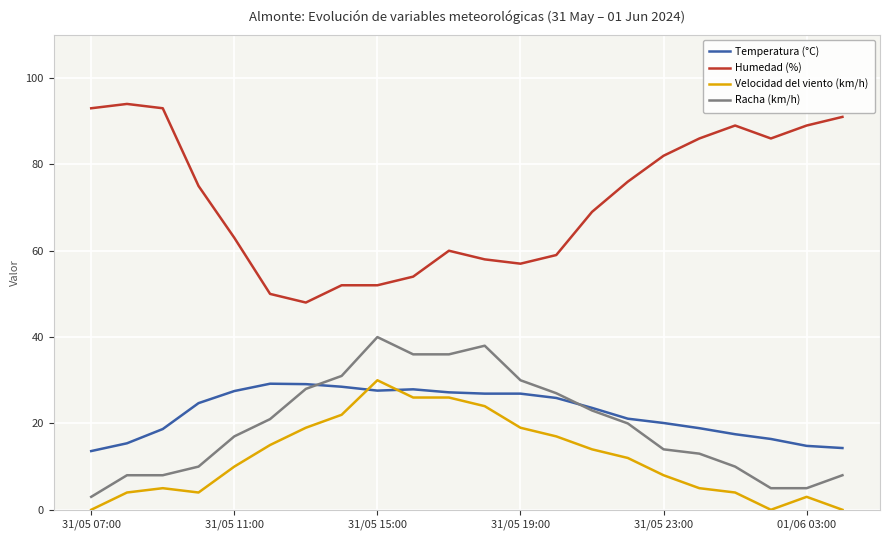

Which series has the largest total across all categories?

Humedad (%)